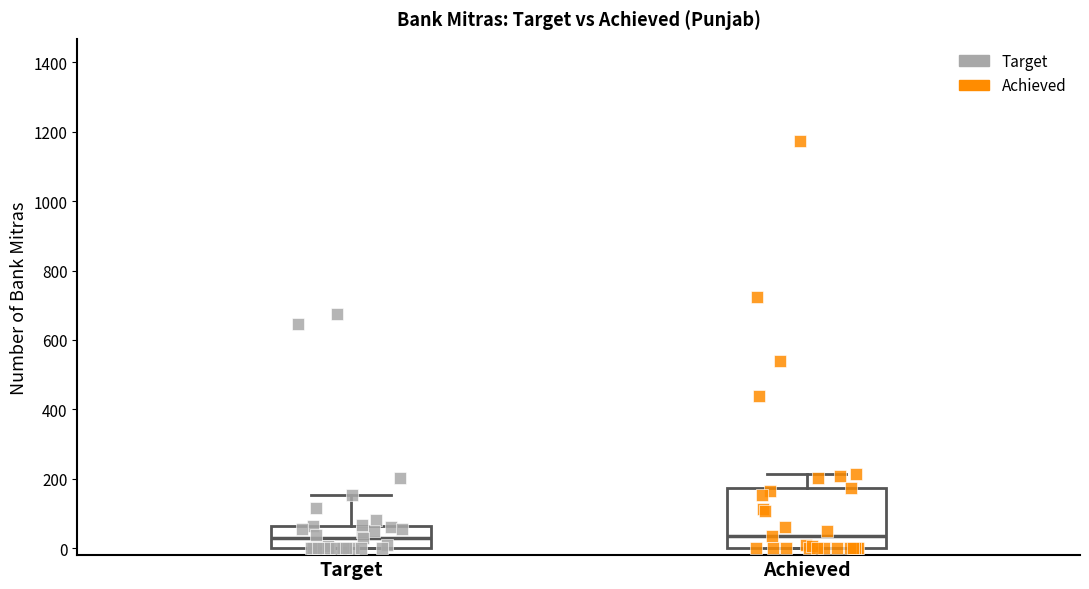

Reading left to right, transcribe this box plot: for each box, give where its median line is, the range the box spans, and where its two whiskers end, as read against the y-axis. The values are not printed on the chart, so give them approximately, as read against the axis.

Target: median 20, box 0 to 60, whiskers 0 to 160
Achieved: median 40, box 0 to 180, whiskers 0 to 220